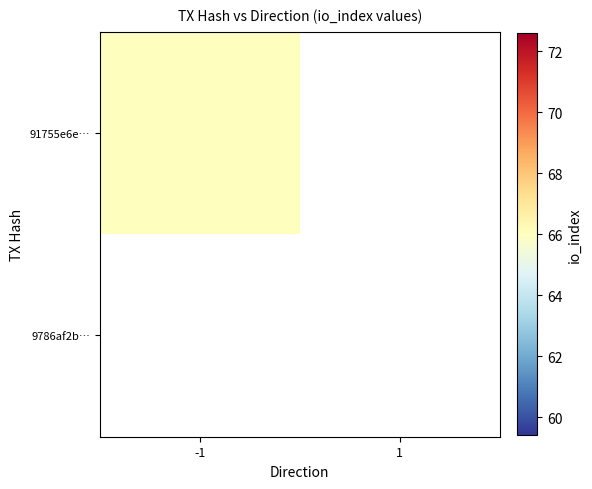

Which series has the largest total across all categories?

91755e6e…